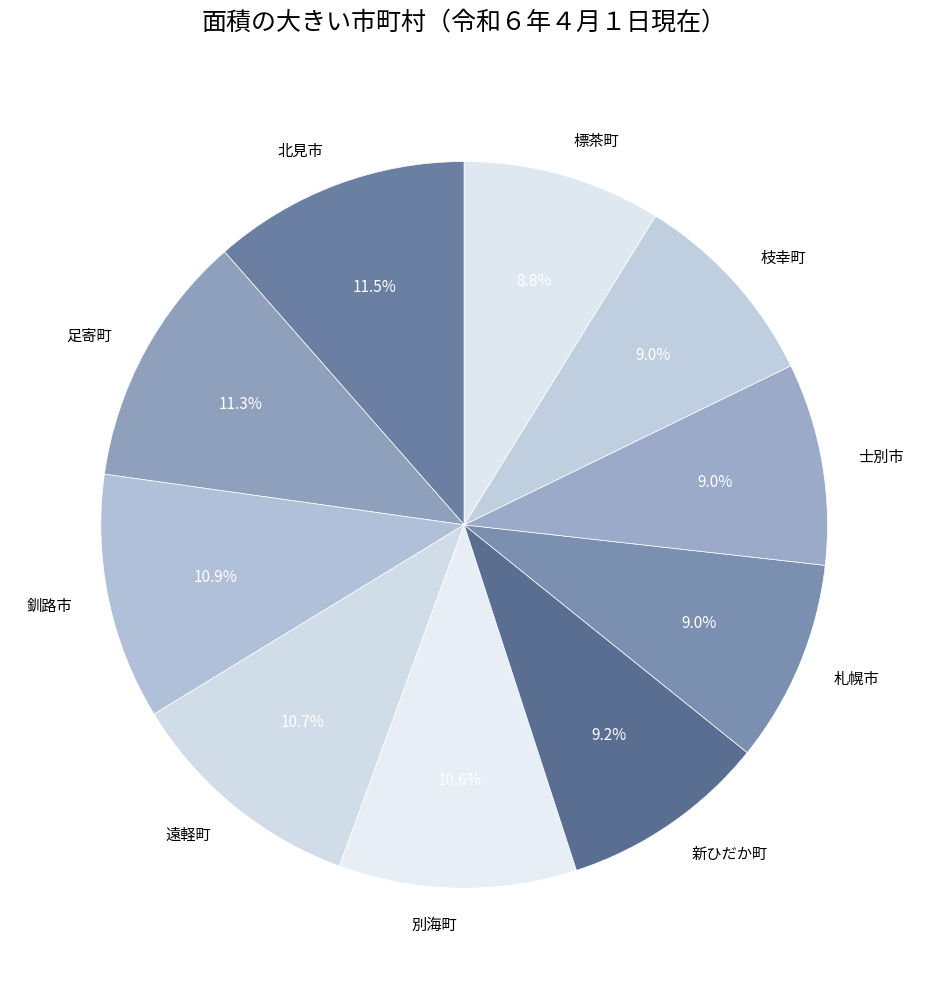

What portion of the pie excludes 枝幸町?

91.0%